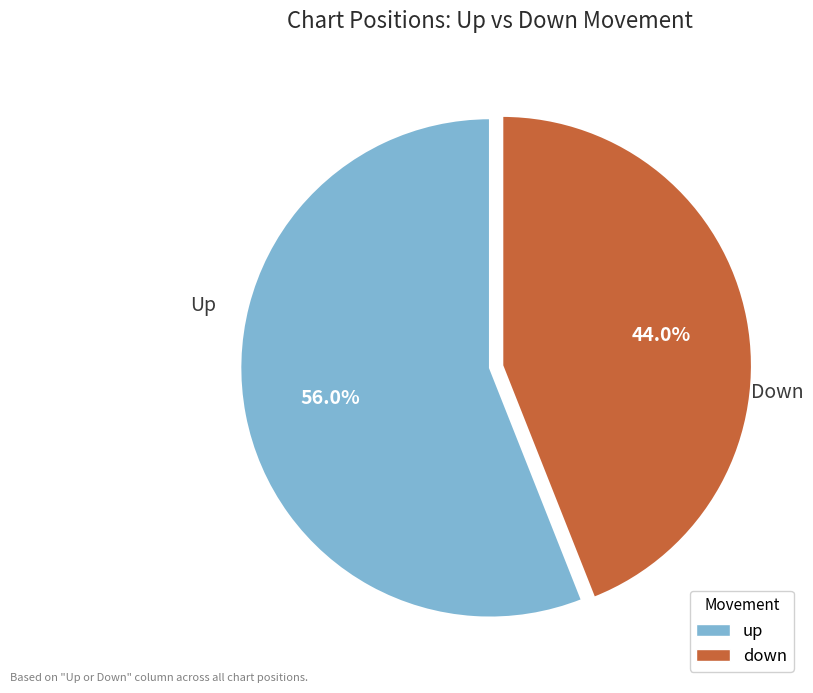

How many segments does this pie chart have?

2